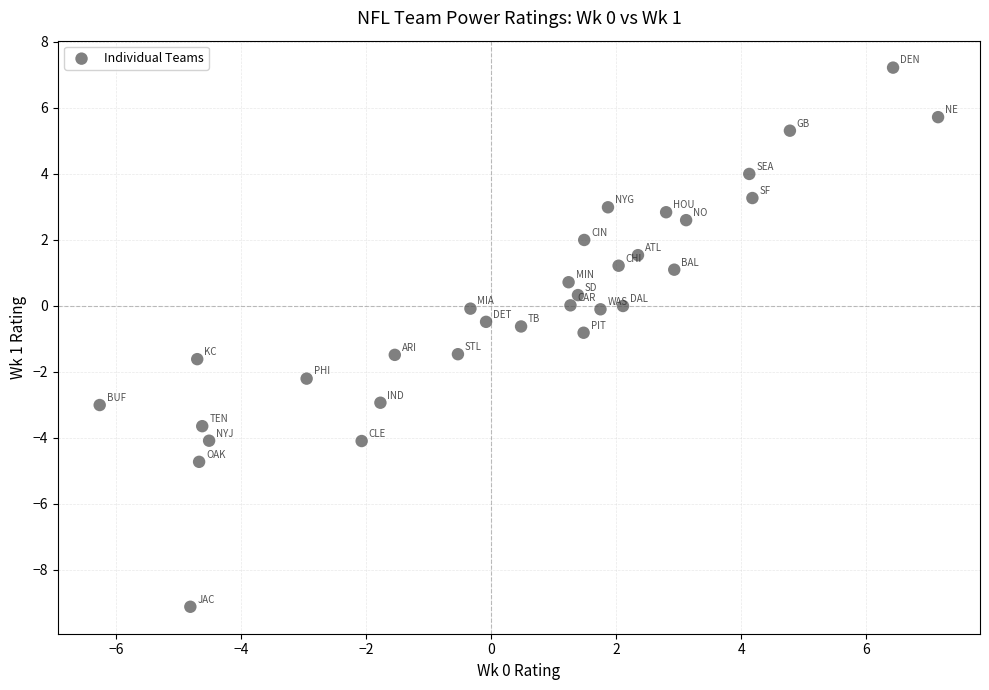

What is the range of Y values (max minus min)?

16.3